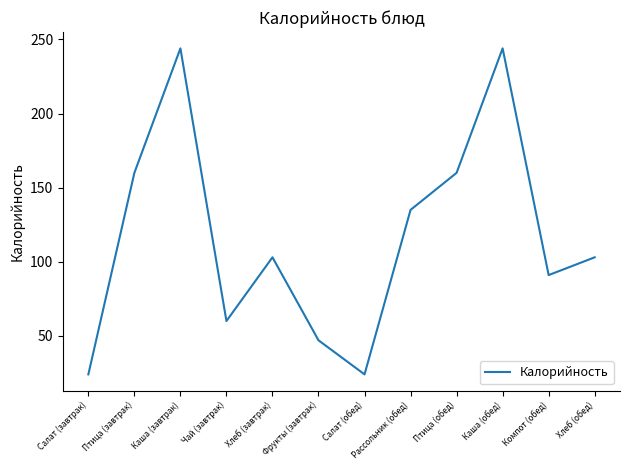

What is the smallest value displayed?

24